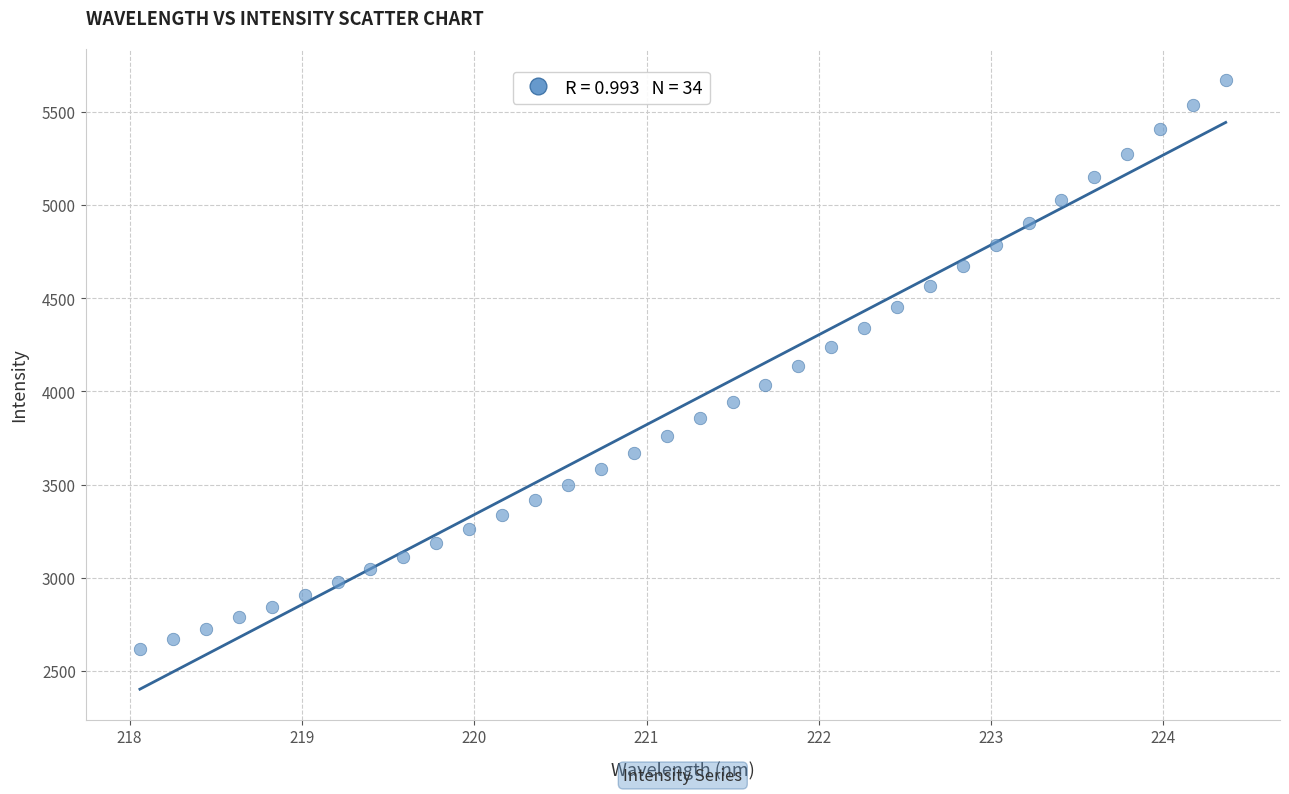

What is the range of X values (max minus min)?

6.3